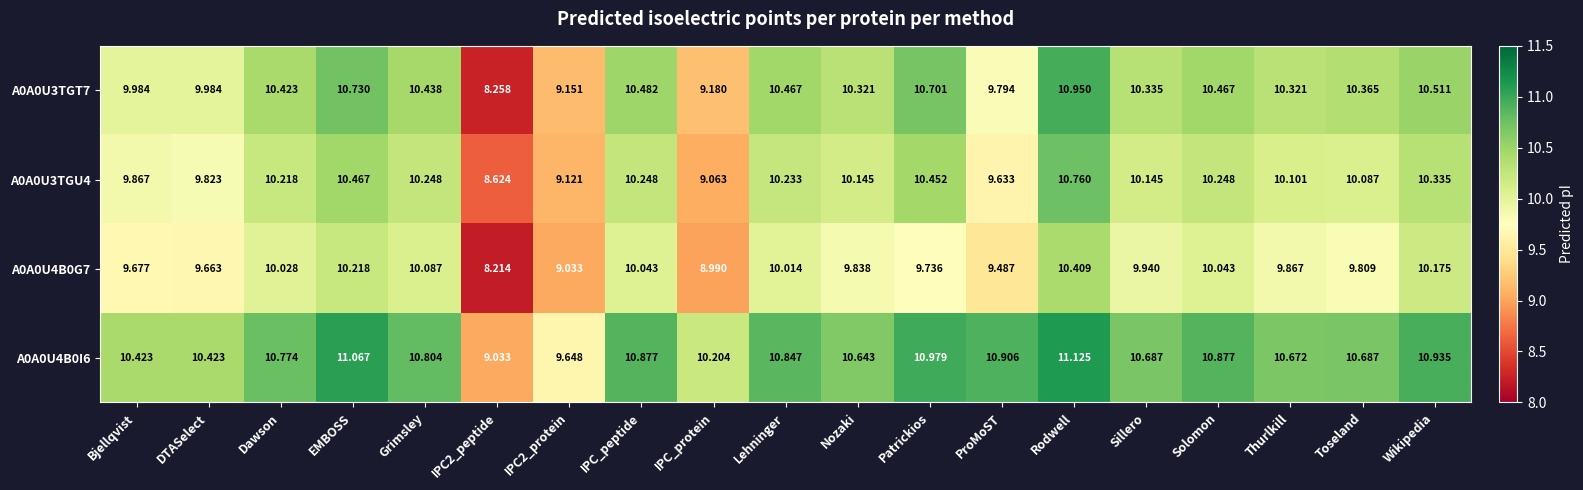

How many data points does each series have?

19